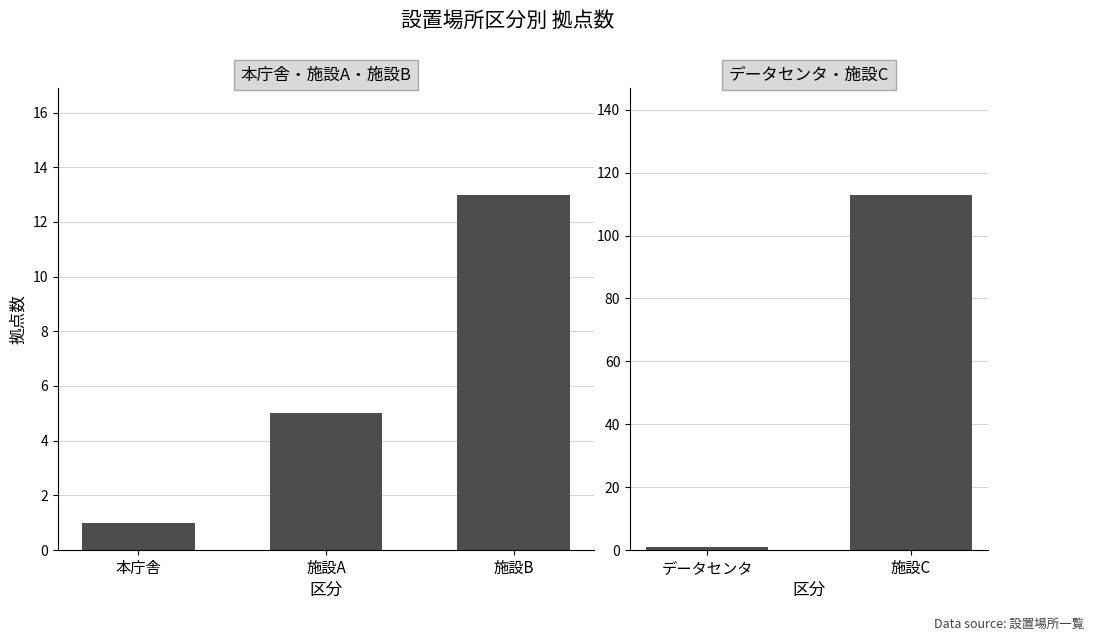

Reading right to left, what are all the values shown in this chart?

113	1	13	5	1